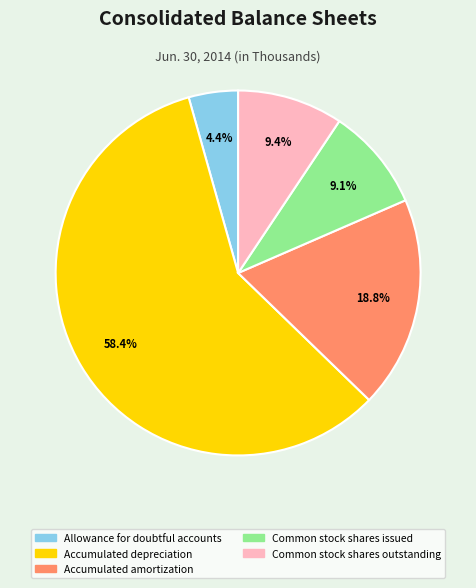

Is it true that Accumulated amortization is 19% of the pie?

True